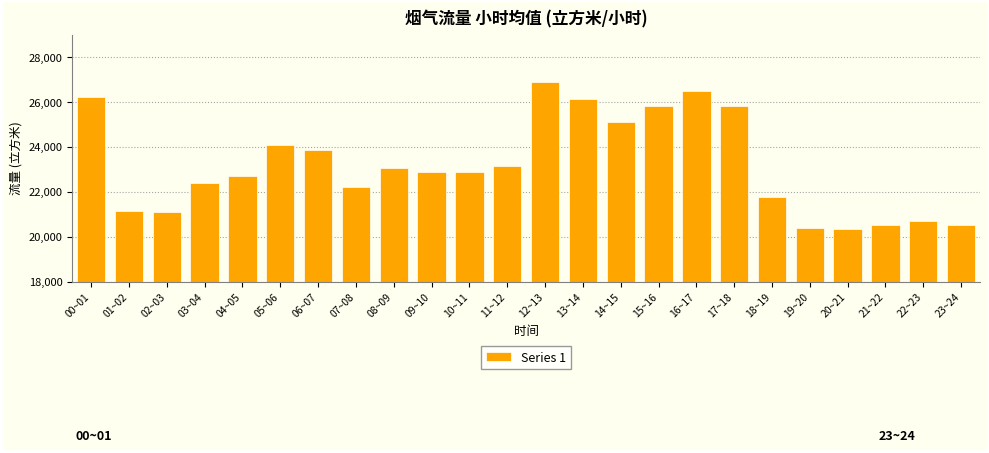

The value at 06~07 is 23850.9. True or false?

True